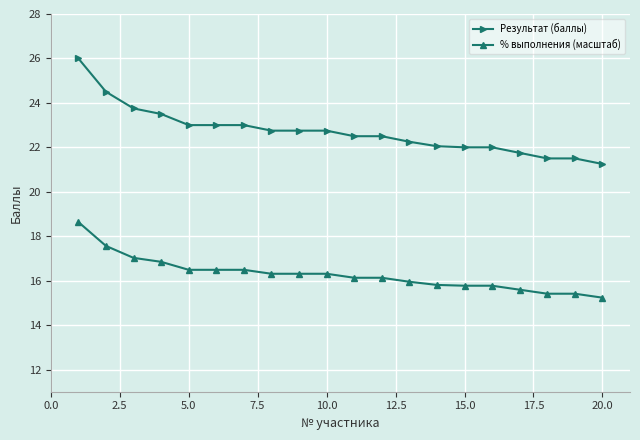

Which series has the widest spread of values?

Результат (баллы)